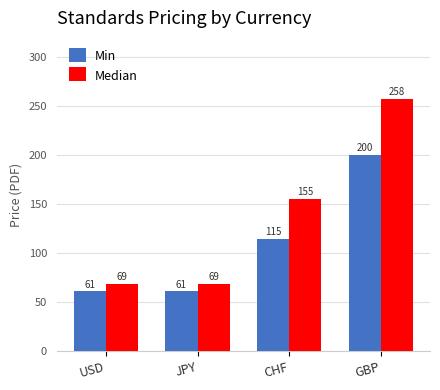

How many bars are there in each group?

2